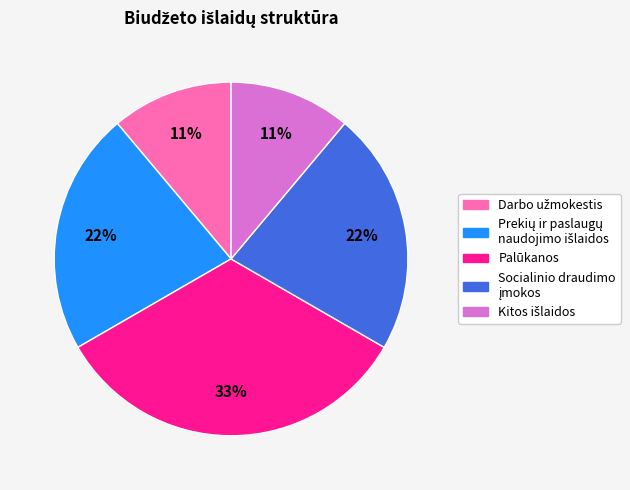

Is there any slice that represents more than half of the pie?

No